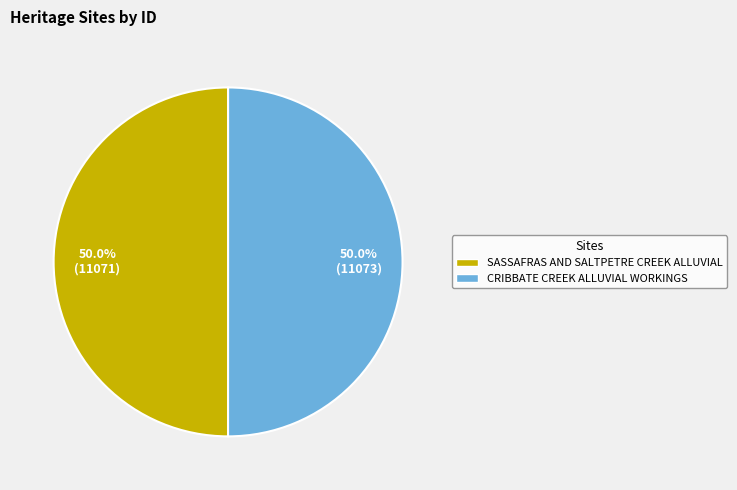

What percentage is the SASSAFRAS AND SALTPETRE CREEK ALLUVIAL slice, to the nearest percent?

50%